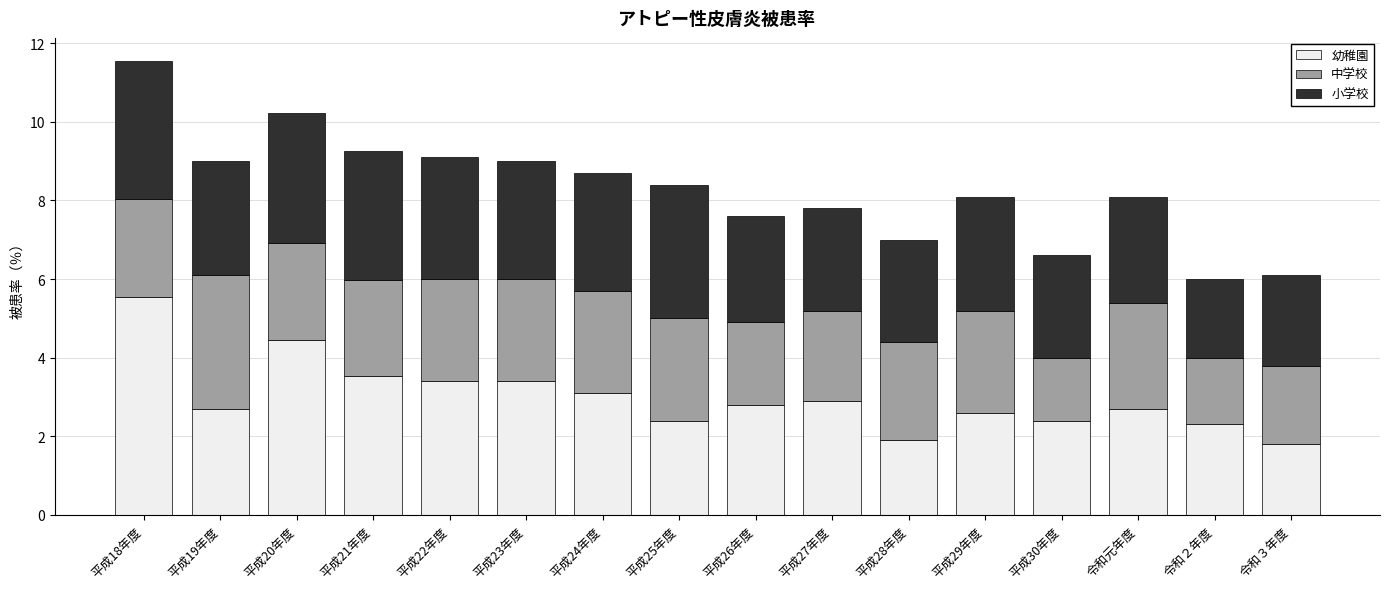

At which category is the sum across all series the highest?

平成18年度